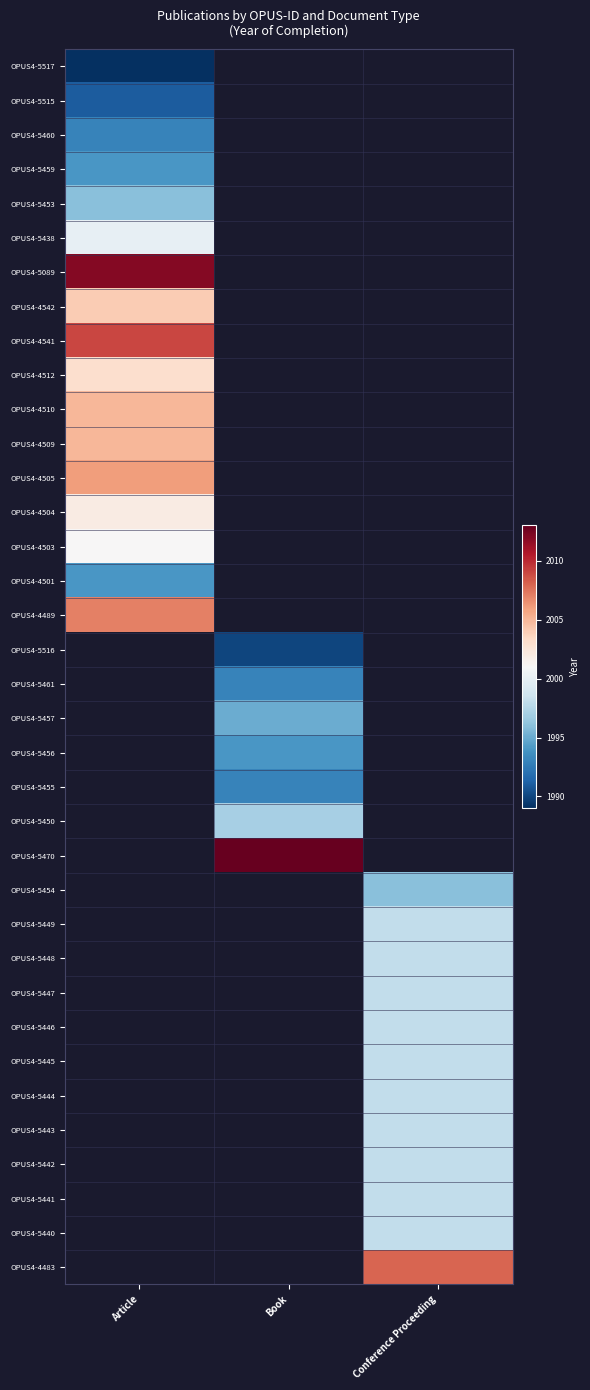

Which has a higher value, Conference Proceeding or Book?

Book